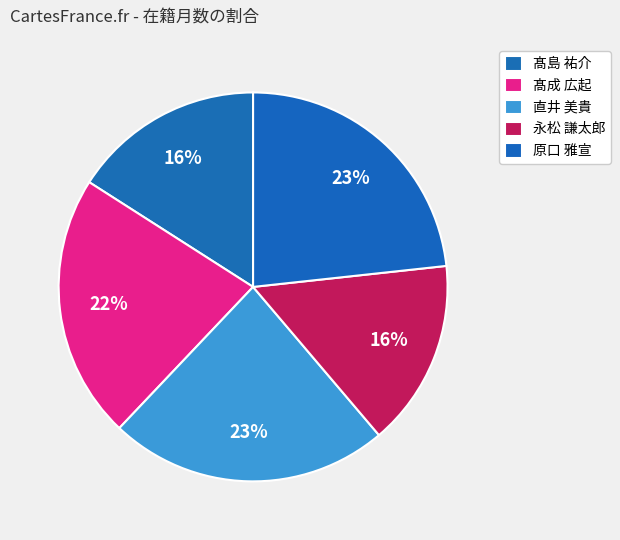

What percentage do 髙成 広起 and 髙島 祐介 together represent?

37.9%